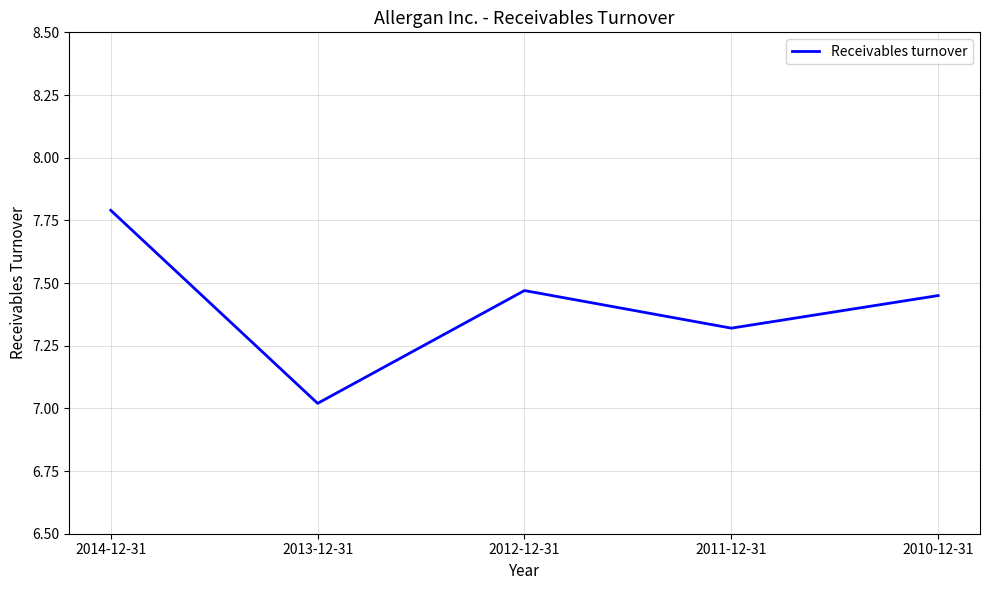

What is the ratio of the value at 2010-12-31 to the value at 2014-12-31?

1.0